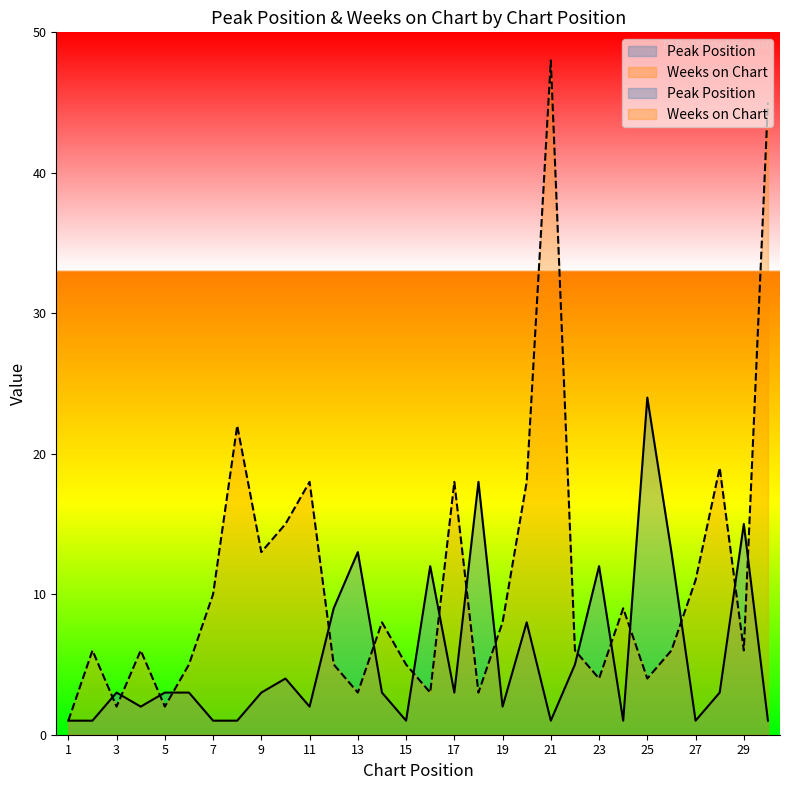

At 7, list the series in order from smallest to largest.

Peak Position, Weeks on Chart